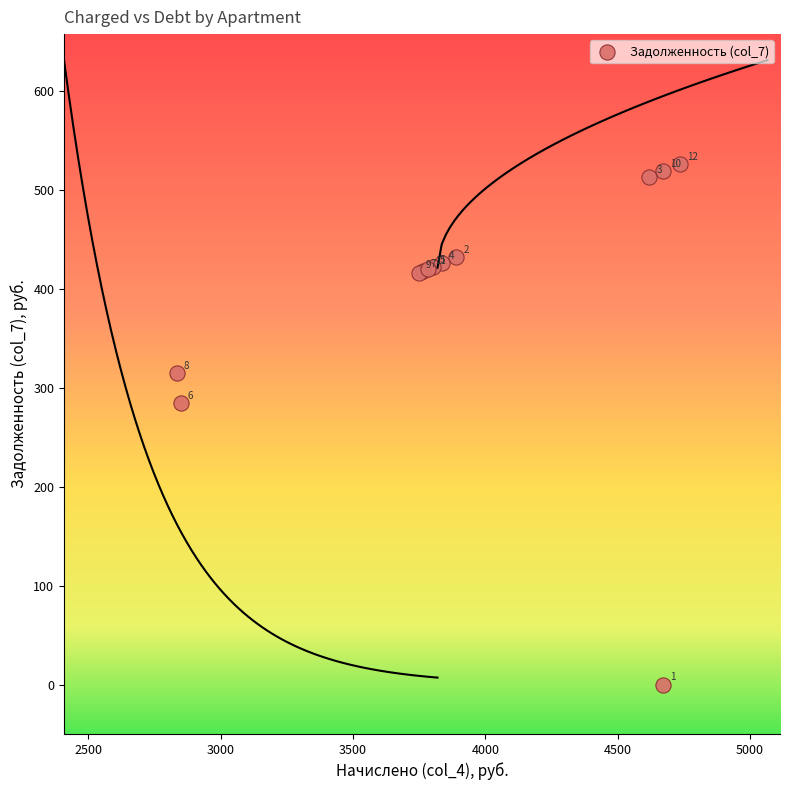

What Y value in the scatter plot is closest to 263?

284.6